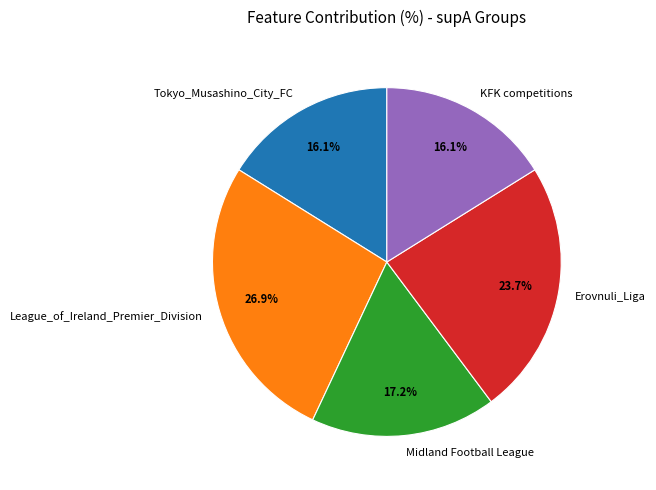

Approximately how many times larger is the value at League_of_Ireland_Premier_Division compared to KFK competitions?

1.7